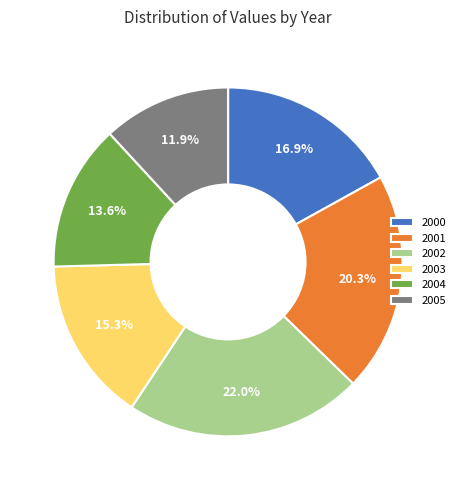

To the nearest percent, what is the average slice percentage?

17%